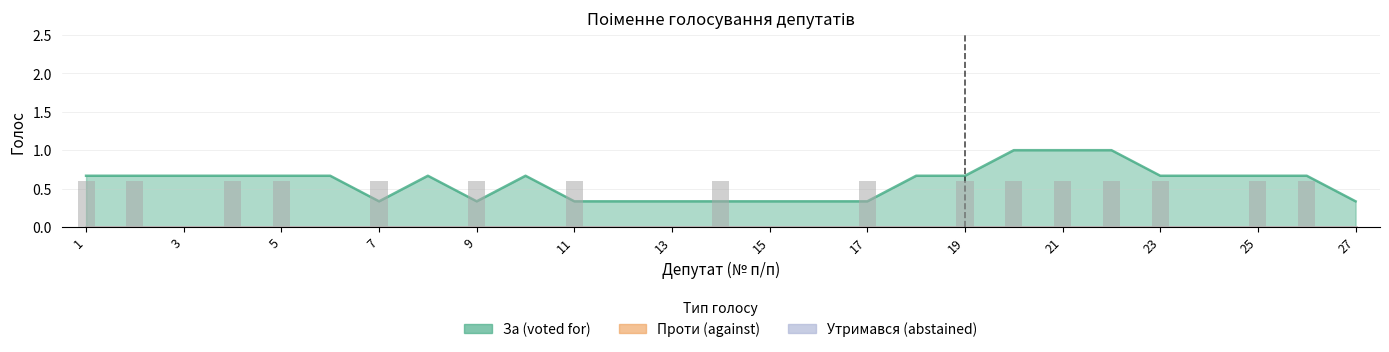

Reading left to right, extract all data points from this chart.

За (voted for): 1=1	2=1	3=0	4=1	5=1	6=0	7=1	8=0	9=1	10=0	11=1	12=0	13=0	14=1	15=0	16=0	17=1	18=0	19=1	20=1	21=1	22=1	23=1	24=0	25=1	26=1	27=0
Проти (against): 1=0	2=0	3=0	4=0	5=0	6=0	7=0	8=0	9=0	10=0	11=0	12=0	13=0	14=0	15=0	16=0	17=0	18=0	19=0	20=0	21=0	22=0	23=0	24=0	25=0	26=0	27=0
Утримався (abstained): 1=0	2=0	3=0	4=0	5=0	6=0	7=0	8=0	9=0	10=0	11=0	12=0	13=0	14=0	15=0	16=0	17=0	18=0	19=0	20=0	21=0	22=0	23=0	24=0	25=0	26=0	27=0